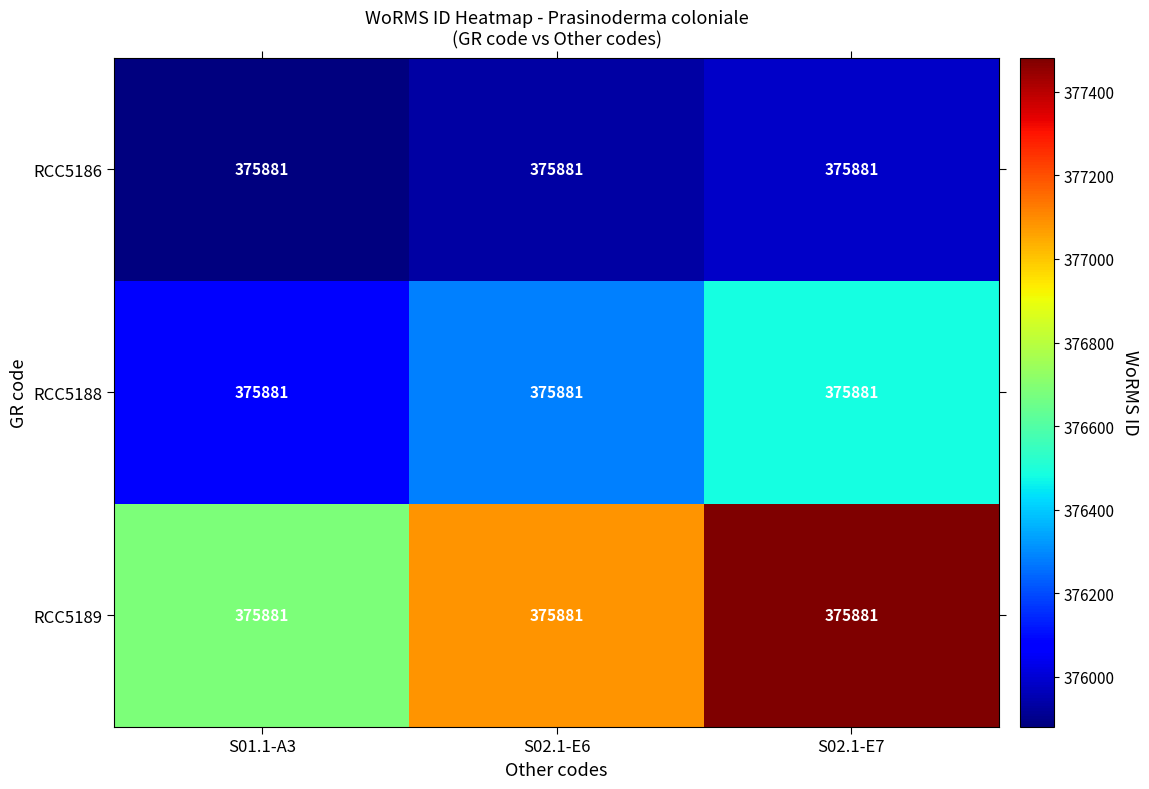

What is the total value across all series at S01.1-A3?

1128643